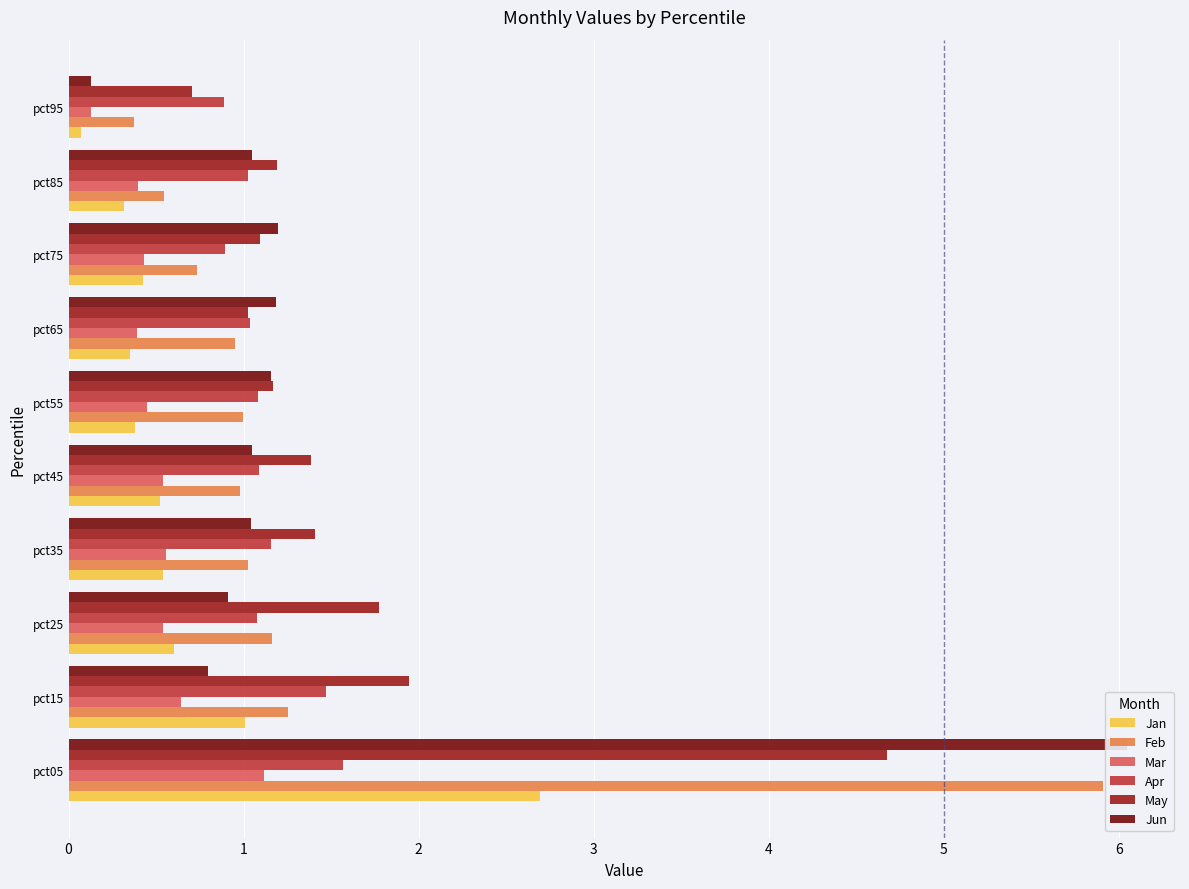

At how many categories does at least one series exceed 3?

1